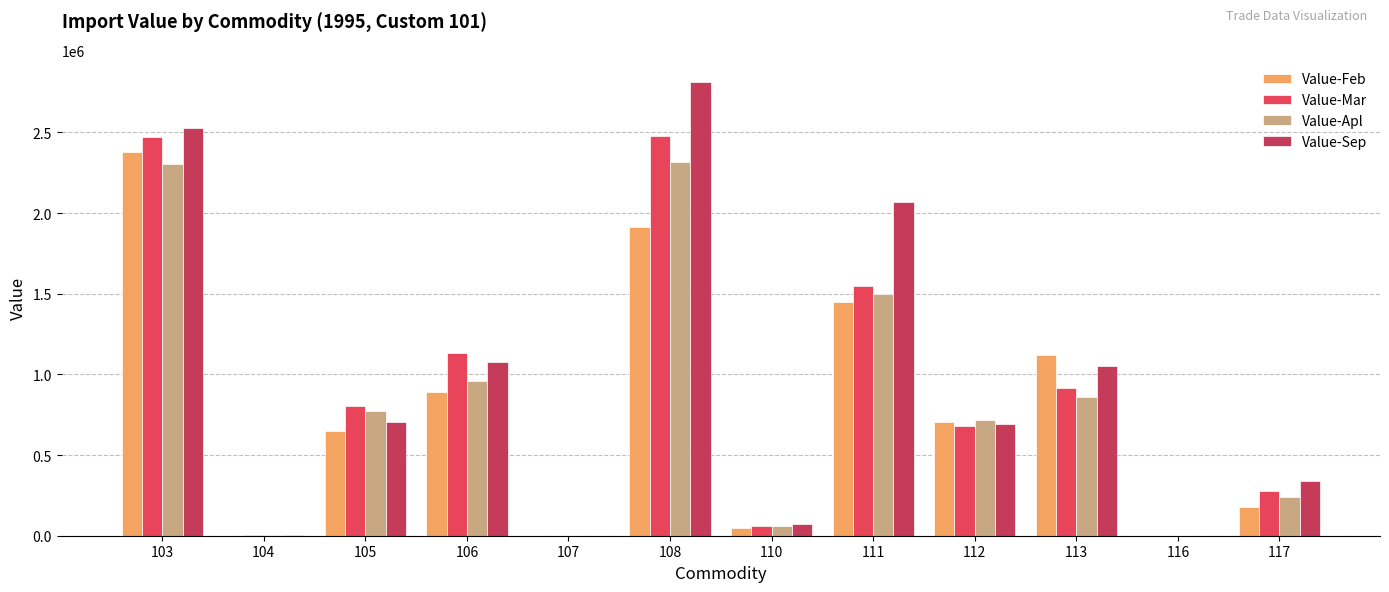

How many series are shown in this chart?

4